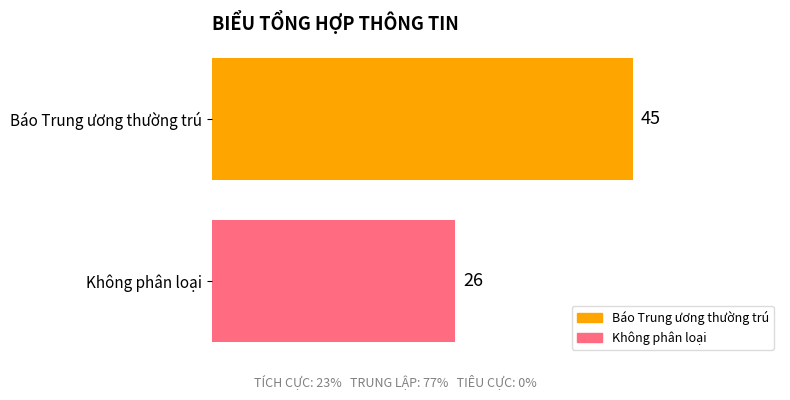

What value does the data have at Không phân loại?

26